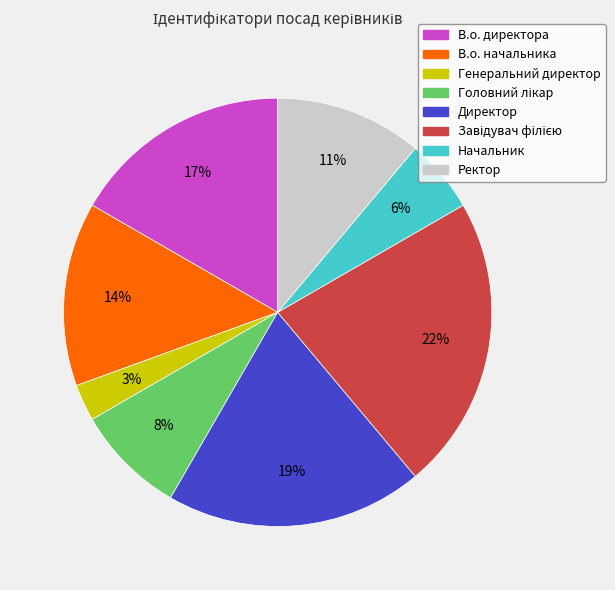

Do Директор and В.о. директора together represent more than half of the pie?

No